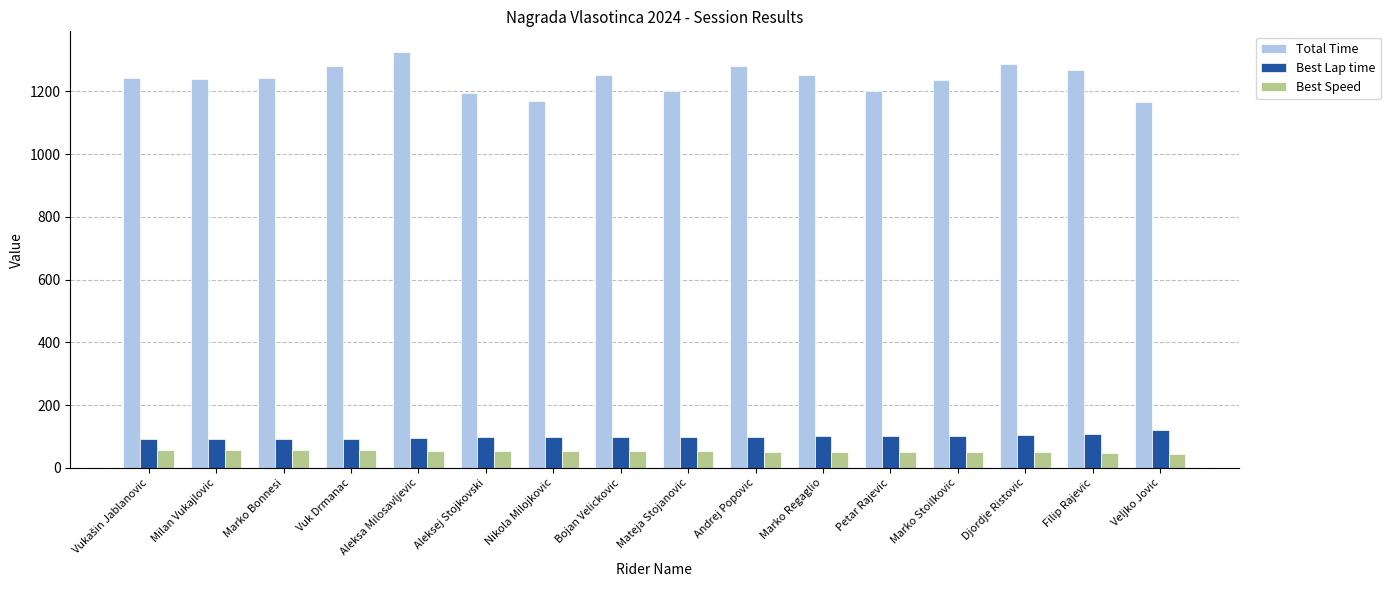

What position from the left is Aleksa Milosavljevic?

5